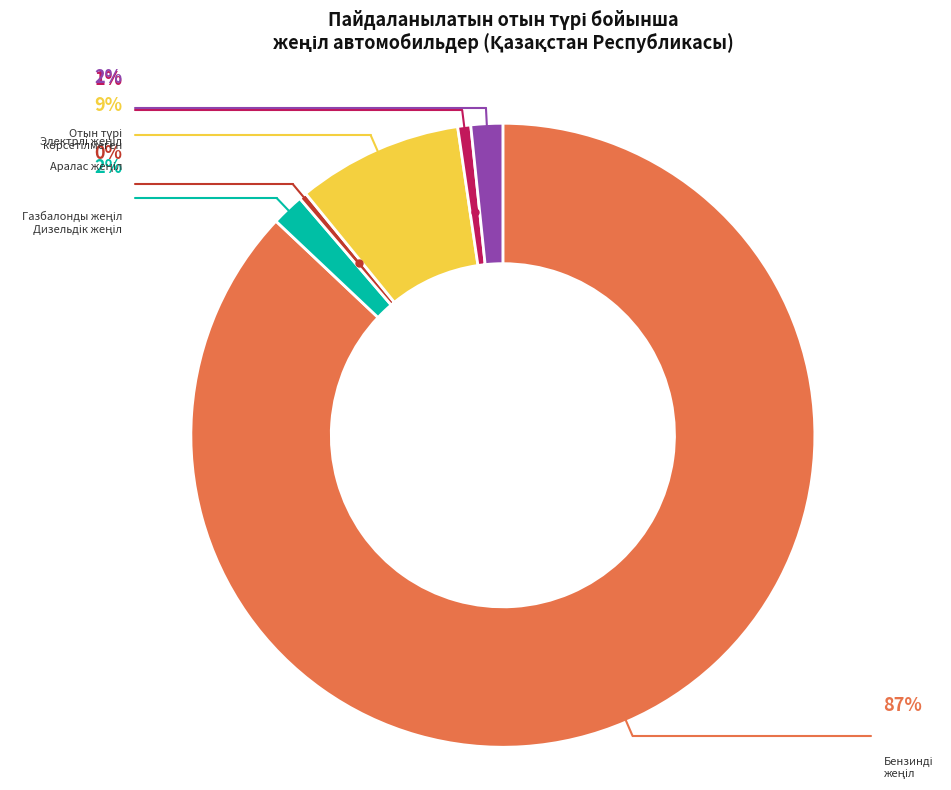

Is there a majority slice in this chart?

Yes